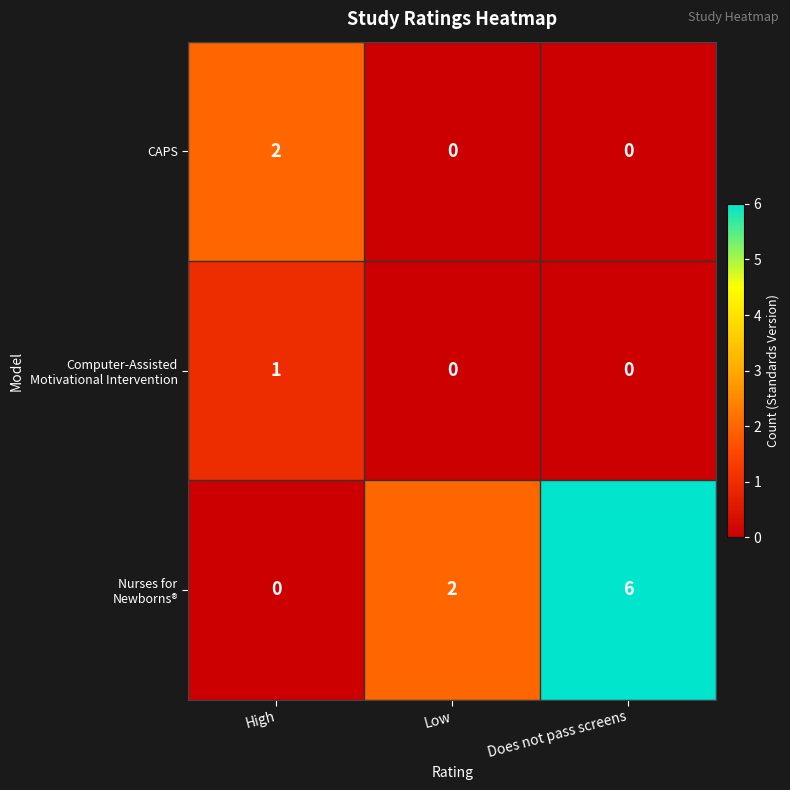

At which category is the sum across all series the highest?

Does not pass screens